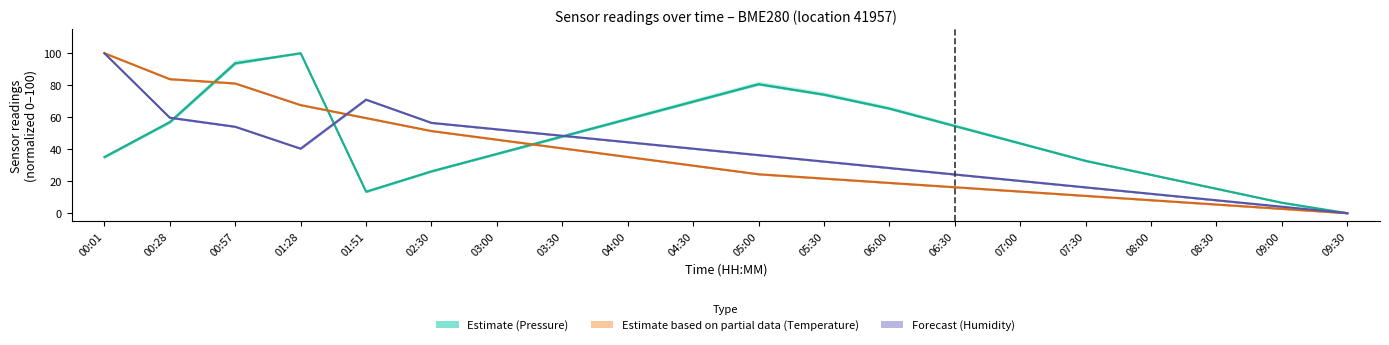

Reading right to left, what are all the values shown in this chart?

Pressure (Estimate): 0.0	6.5	15.3	24.0	32.7	43.6	54.5	65.4	74.1	80.6	69.7	58.8	48.0	37.1	26.2	13.4	100.0	93.7	57.0	35.1
Temperature (Partial): 0.0	2.7	5.4	8.1	10.8	13.5	16.2	18.9	21.6	24.3	29.7	35.1	40.5	45.9	51.4	59.5	67.6	81.1	83.8	100.0
Humidity (Forecast): 0.0	4.0	8.1	12.1	16.1	20.2	24.2	28.2	32.3	36.3	40.3	44.4	48.4	52.4	56.5	71.0	40.3	54.0	59.7	100.0